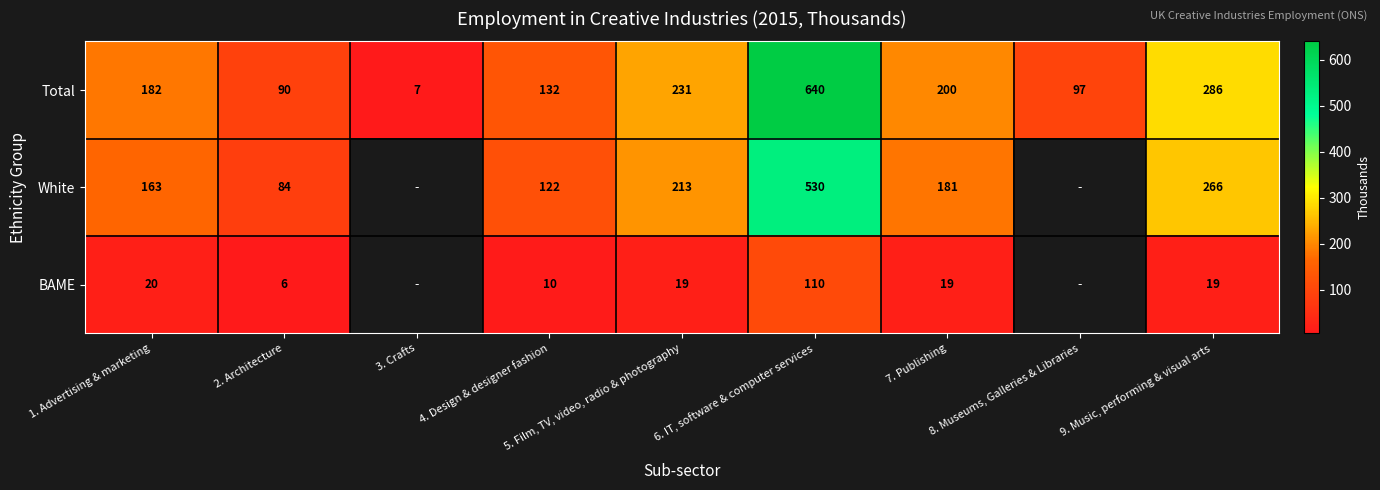

What is the difference between the maximum and minimum values in the Total series?

633